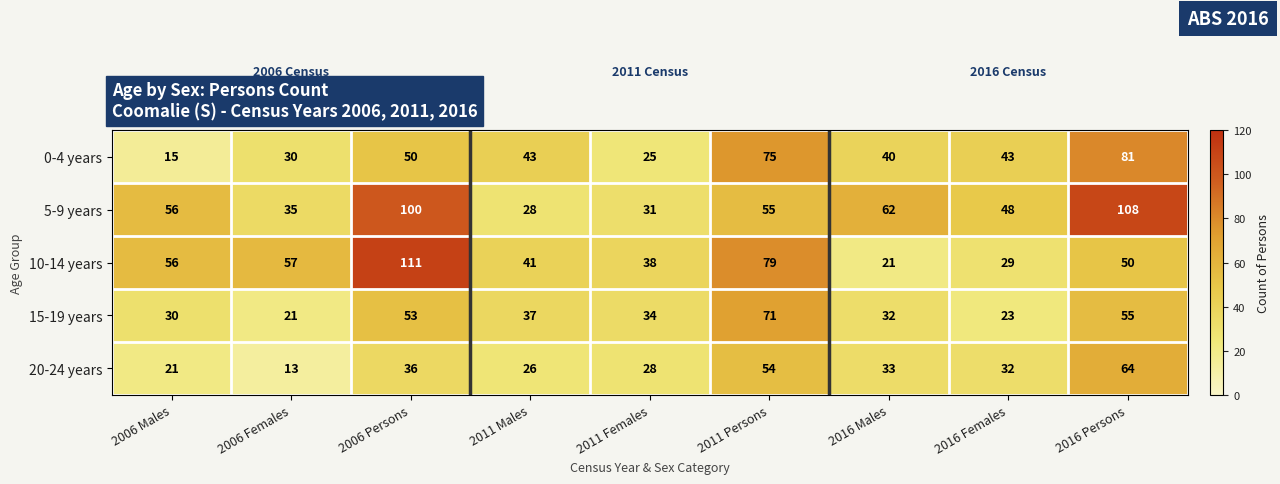

The value of 20-24 years at 2011 Females is 43. True or false?

False